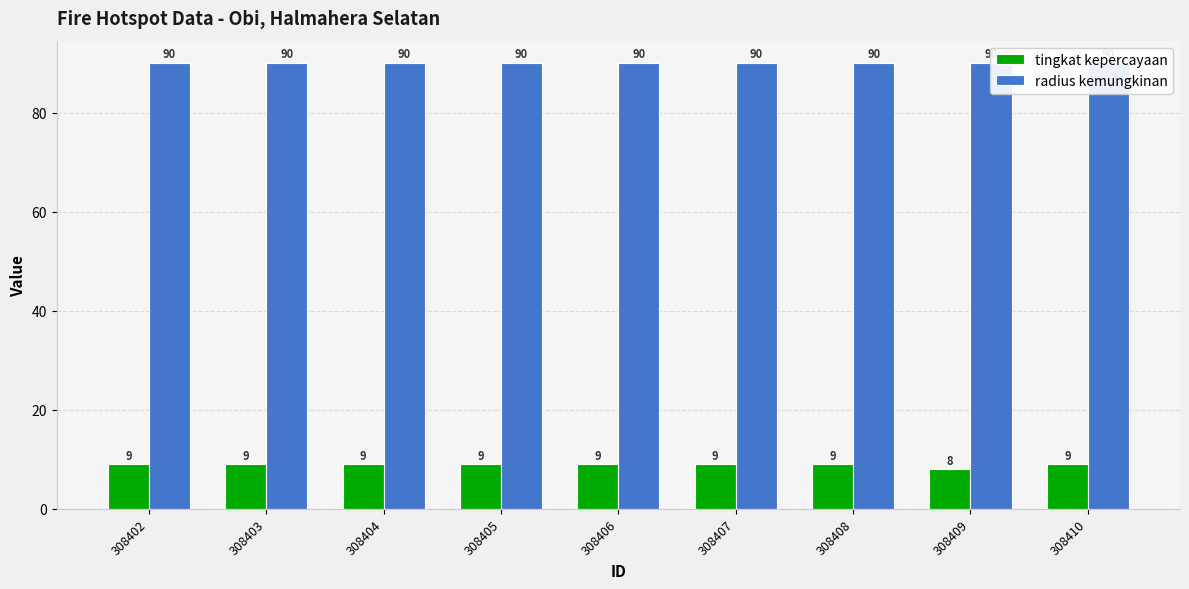

Which series changed the most between 308405 and 308406?

tingkat kepercayaan